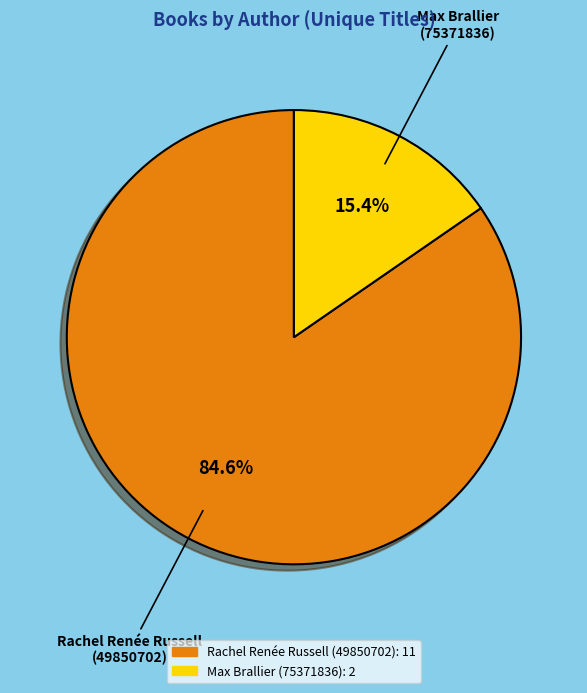

Approximately how many times larger is the value at Rachel Renée Russell (49850702) compared to Max Brallier (75371836)?

5.5